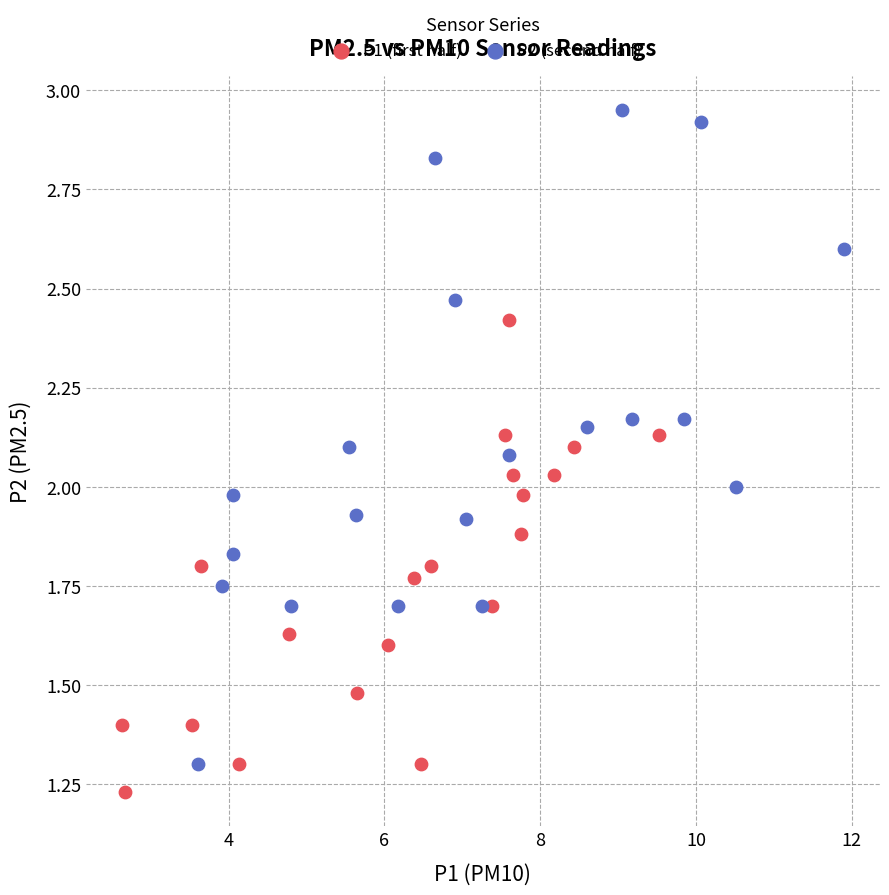

Which series contains the highest Y value?

P2 (second half)